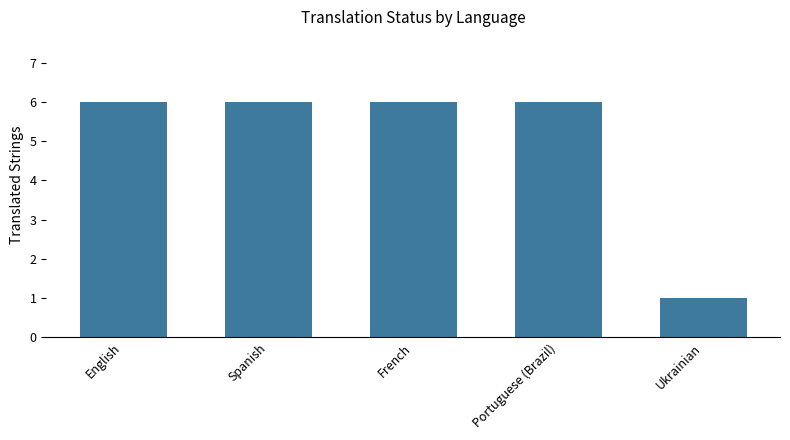

What position from the left is English?

1